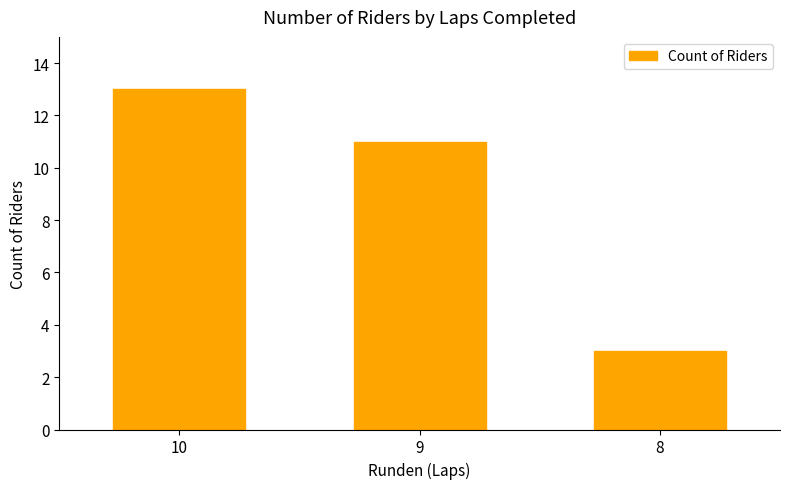

At which label does the data first exceed 11?

10